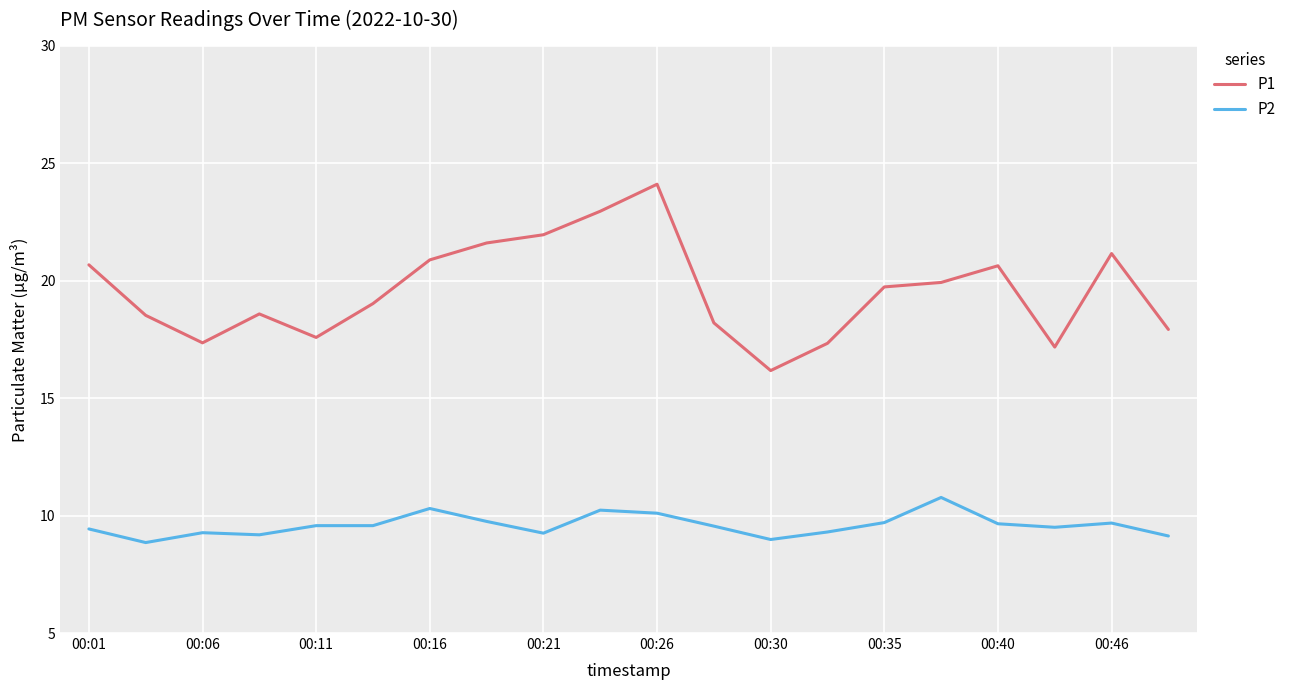

Rank the series by their maximum value, from highest to lowest.

P1, P2